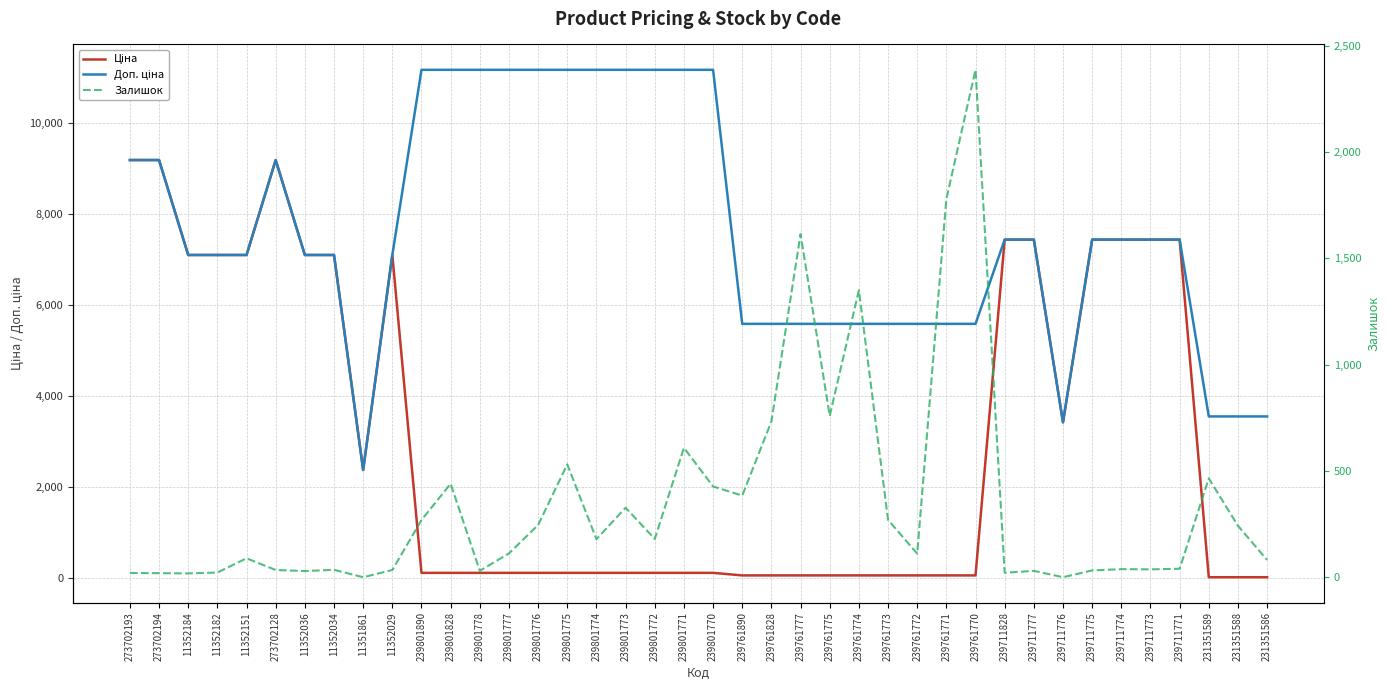

In Ціна, how many points are lower than both neighbors (excluding endpoints)?

2